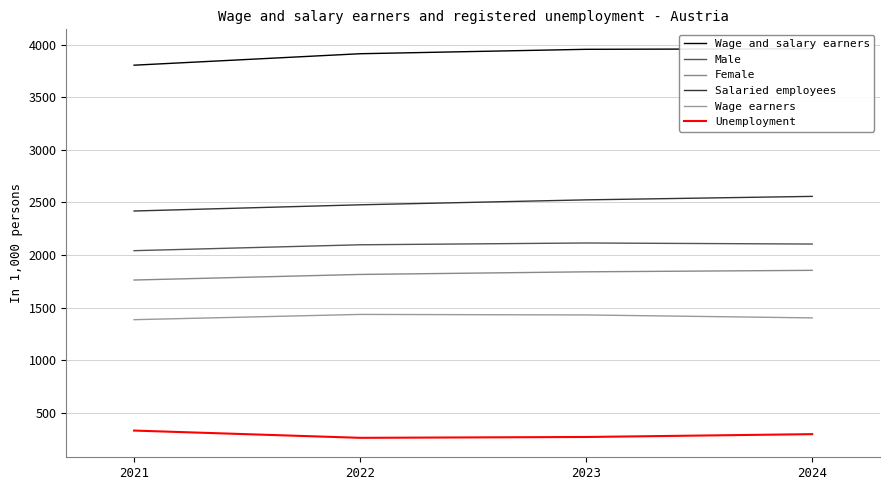

True or false: Female and Wage and salary earners cross at least once.

False